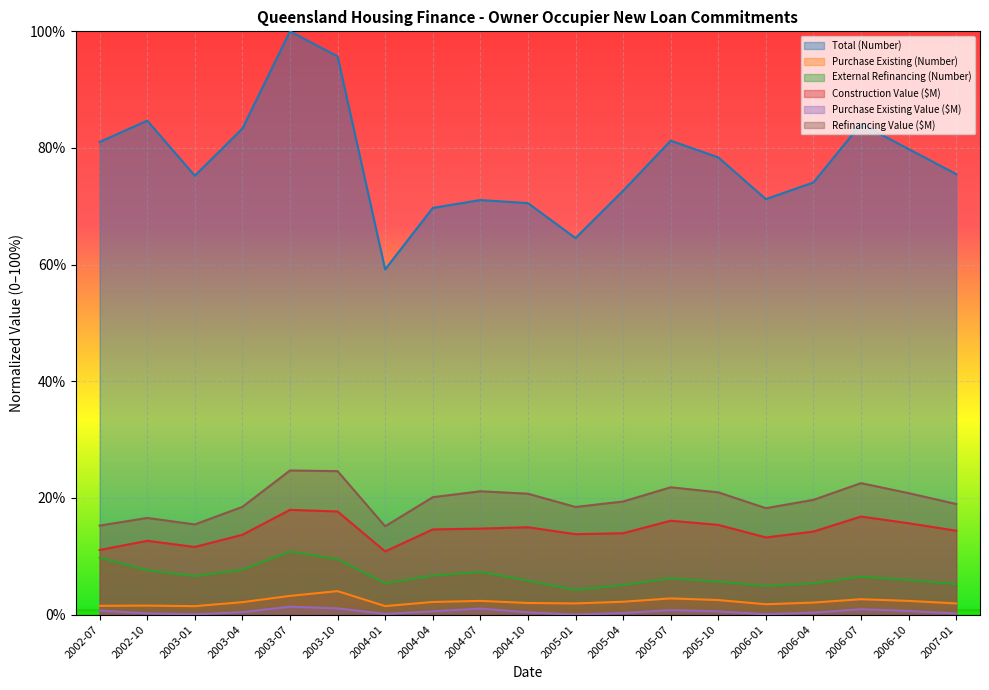

Rank the series by their maximum value, from lowest to highest.

Purchase Existing Value ($M), Purchase Existing (Number), External Refinancing (Number), Construction Value ($M), Refinancing Value ($M), Total (Number)